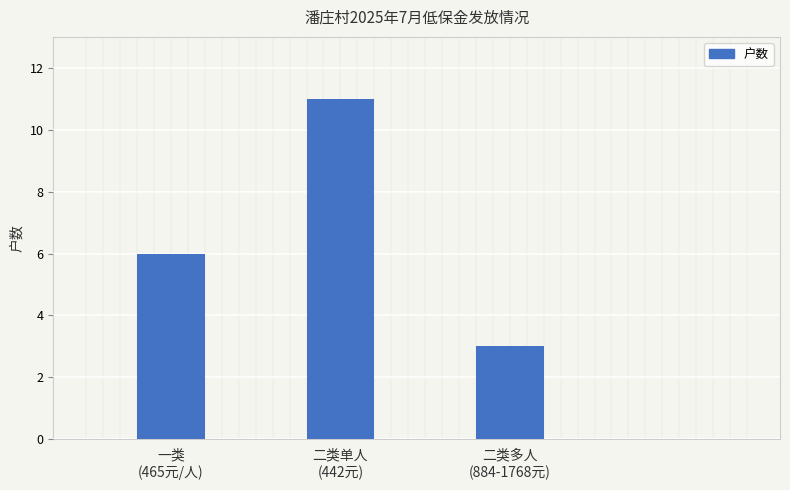

Which category has the highest value across all series?

二类单人
(442元)